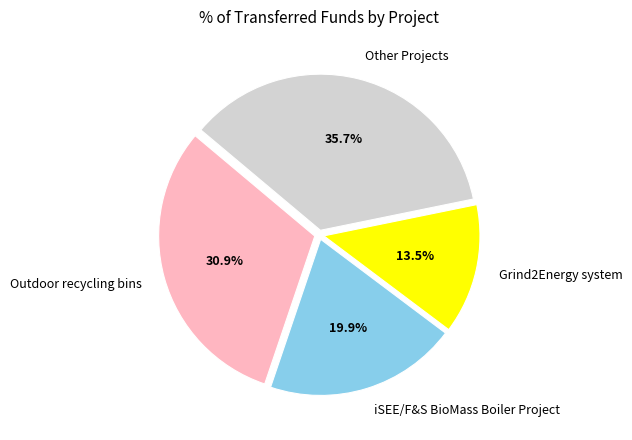

Rank the categories by value from lowest to highest.

Grind2Energy system, iSEE/F&S BioMass Boiler Project, Outdoor recycling bins, Other Projects